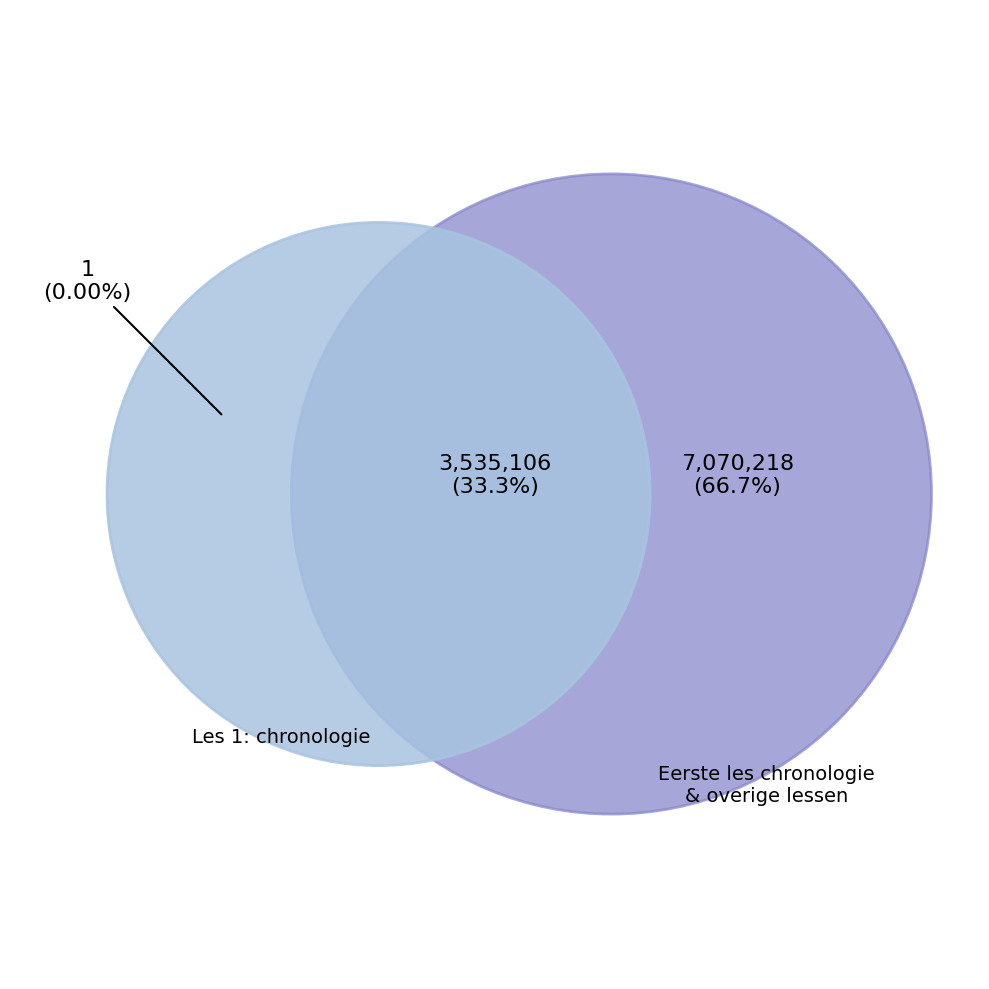

Is Wat heb je nodig? the majority of the pie?

No